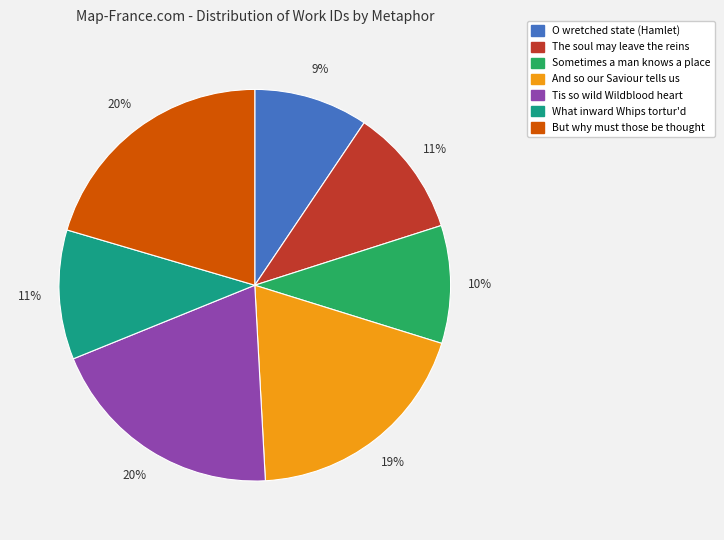

How many slices are in this pie chart?

7